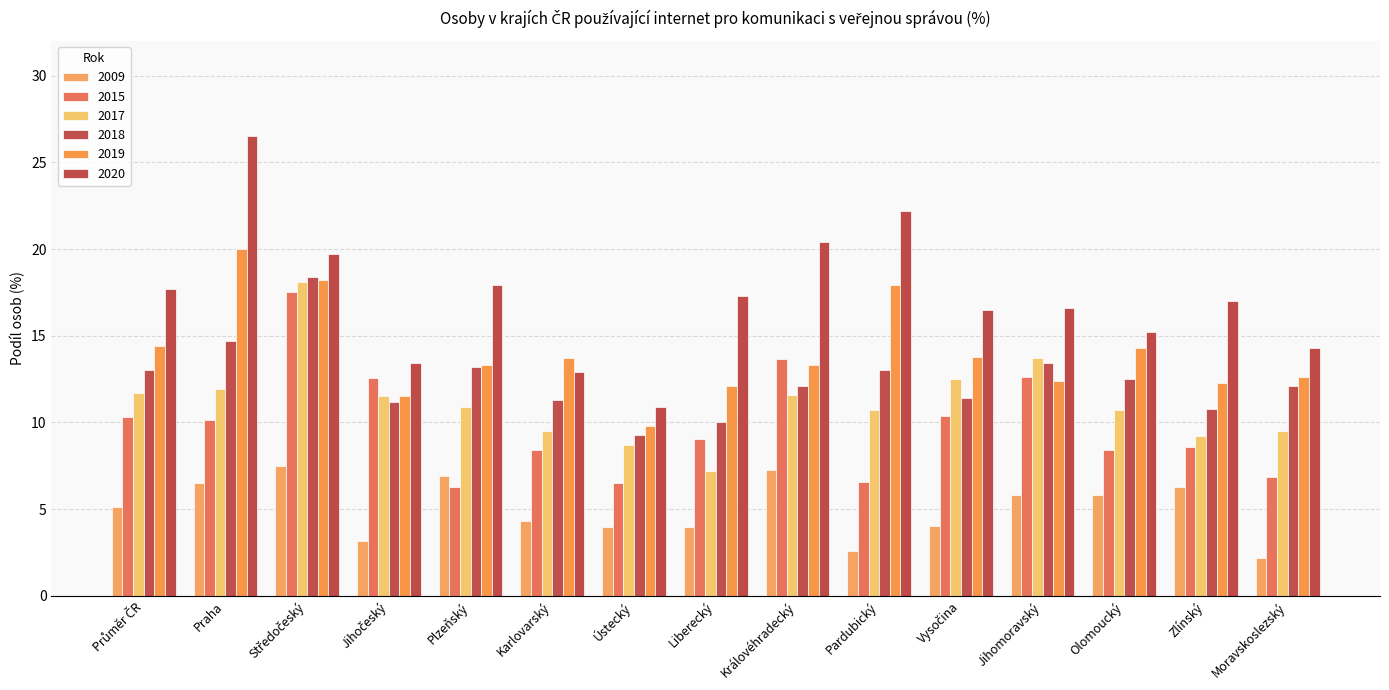

How many values in the 2020 series are below 17?

7